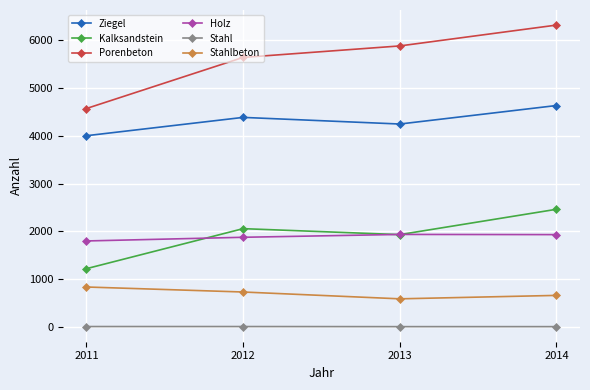

At which label does Stahlbeton first exceed 727?

2011